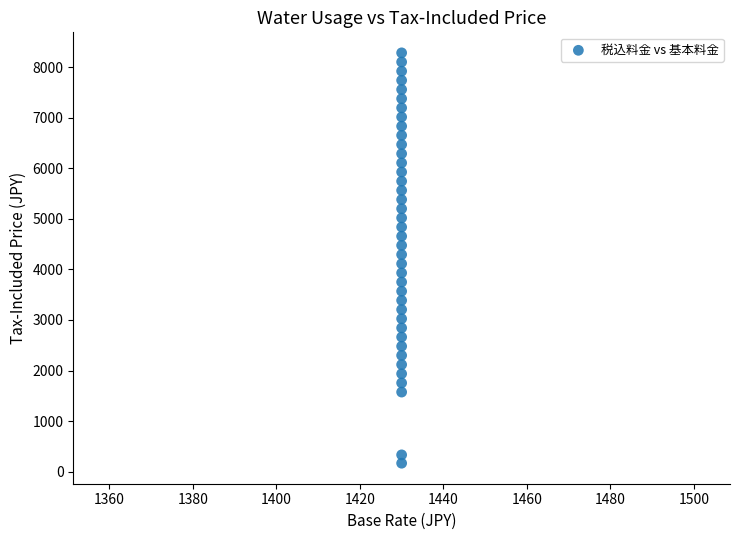

What is the range of Y values (max minus min)?

8123